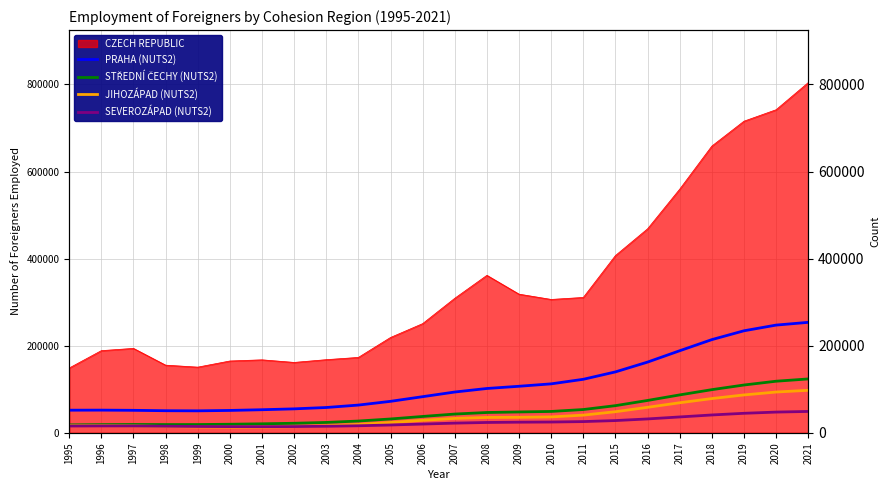

Does the chart display data point markers on the line(s)?

No